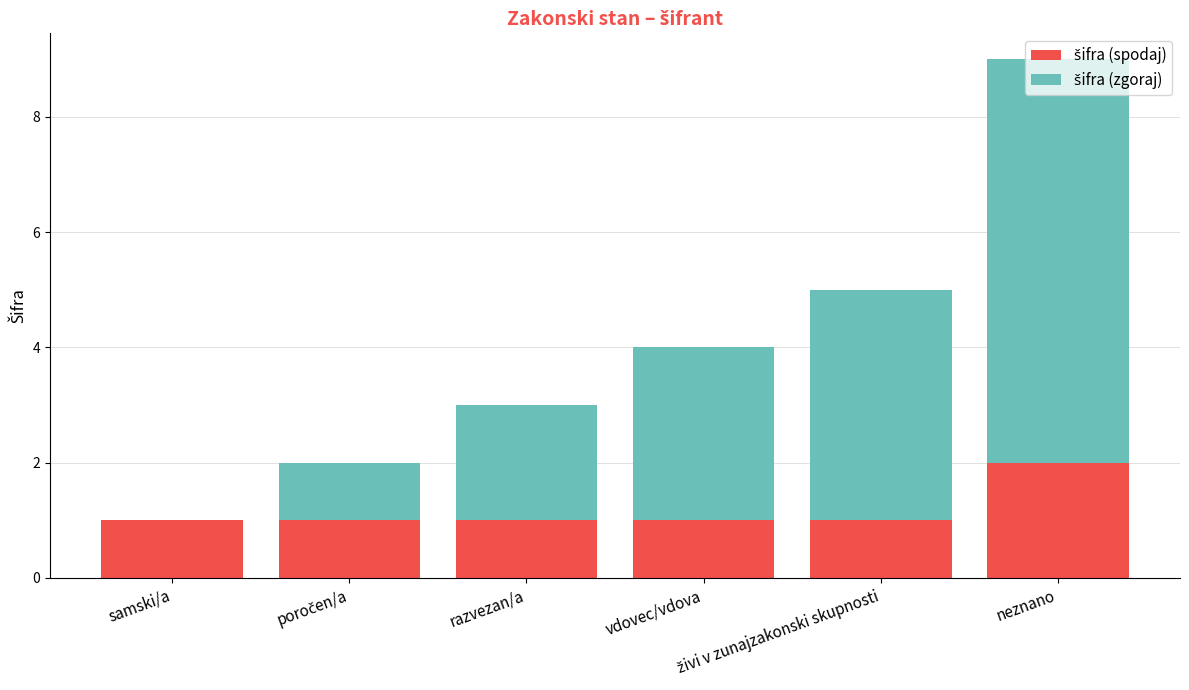

At which category is the sum across all series the highest?

neznano